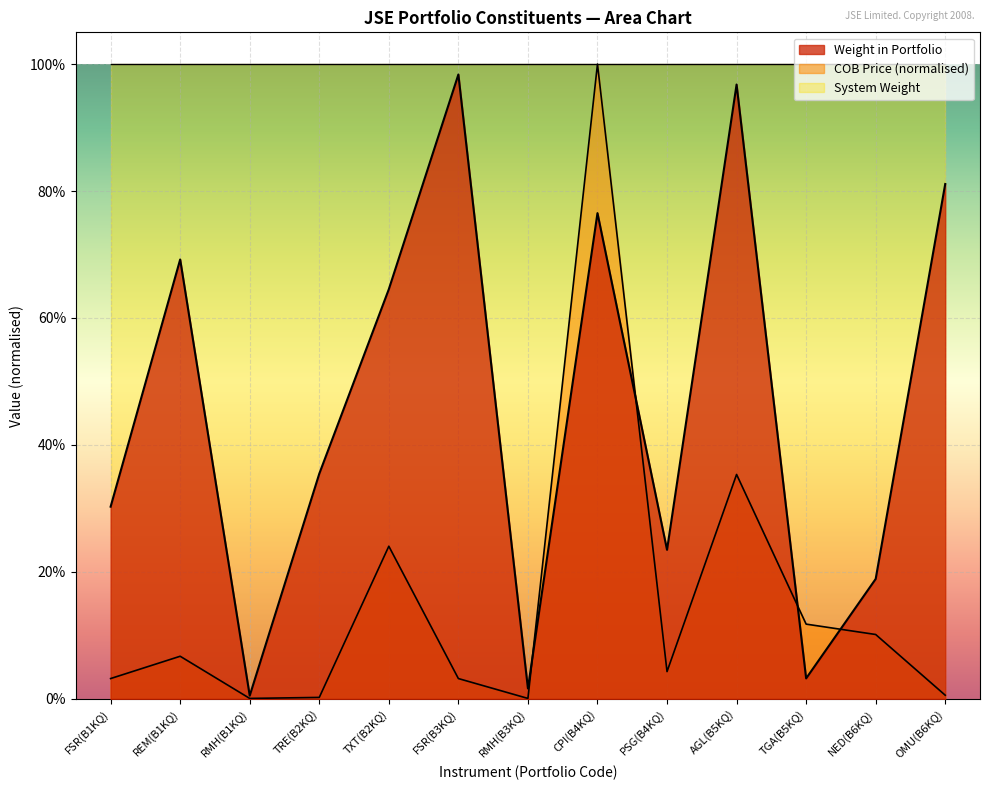

Where do Weight in Portfolio and COB Price first cross each other?

RMH(B3KQ) and CPI(B4KQ)